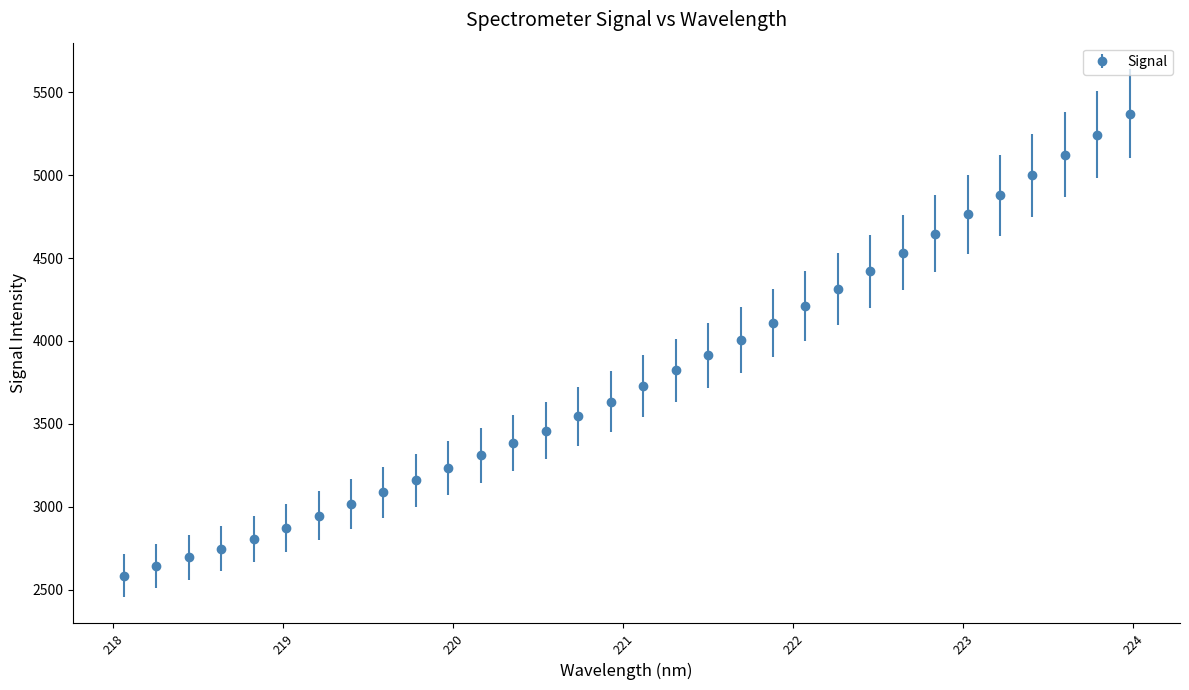

What is the maximum value shown in the chart?

5370.9